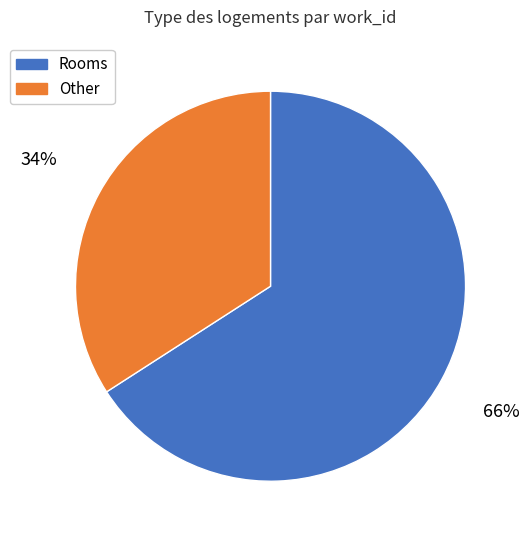

Is it true that Rooms is 66% of the pie?

True